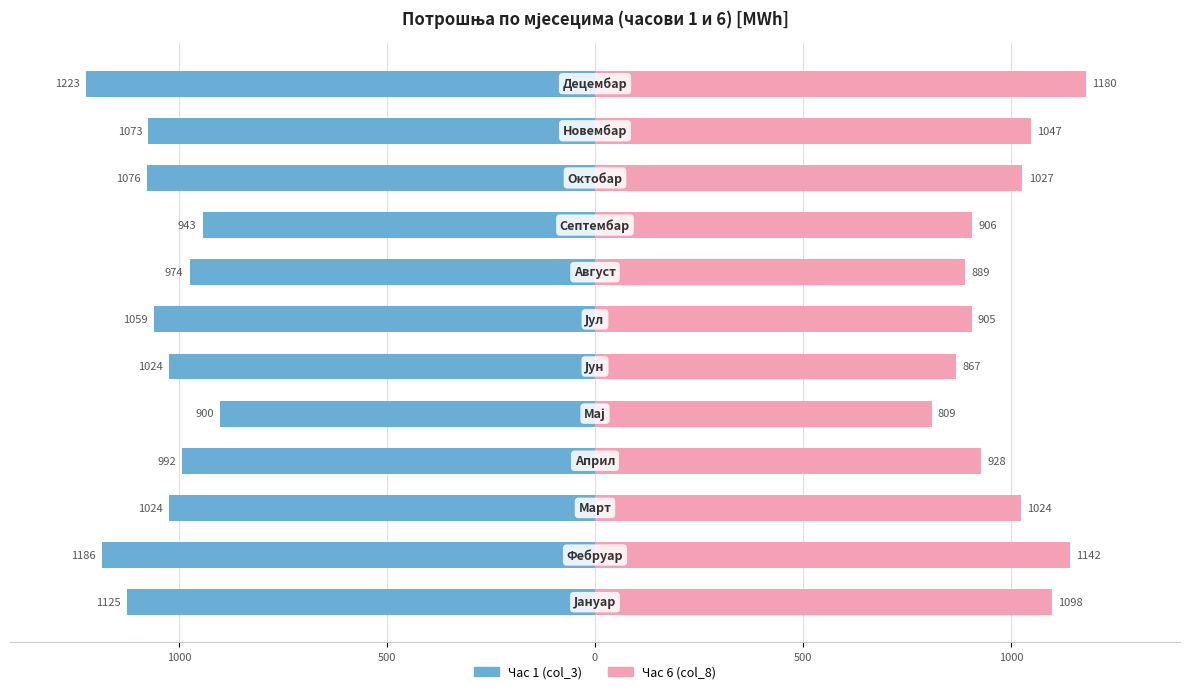

Reading left to right, list all the values displayed in this chart.

Час 1 (col_3): -1125.1	-1185.9	-1024.1	-991.8	-900.4	-1023.6	-1059.5	-974.5	-942.8	-1075.7	-1073.3	-1222.6
Час 6 (col_8): 1098.4	1142.1	1024.0	927.8	809.1	867.4	904.9	889.3	906.3	1027.4	1046.8	1179.8